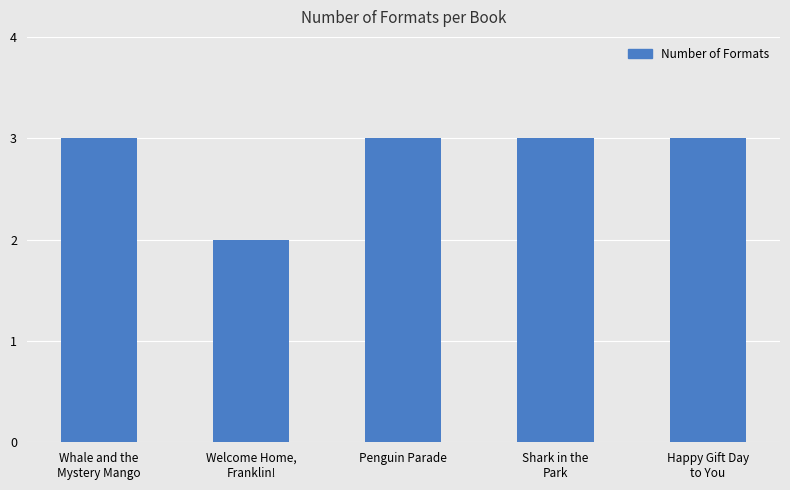

What is the label of the 2nd bar from the right?

Shark in the
Park